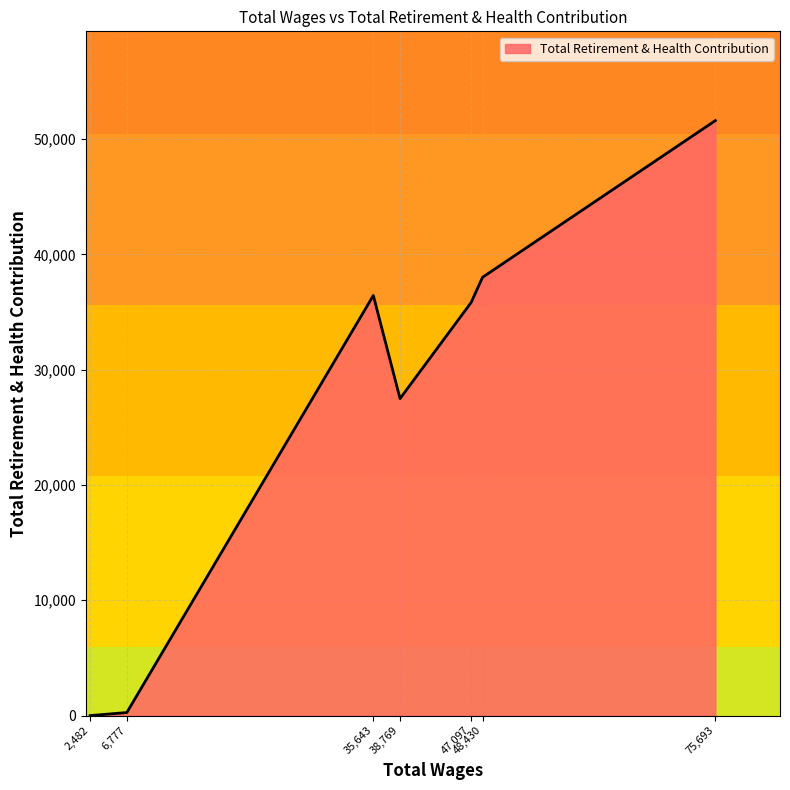

What is the greatest value displayed?

51601